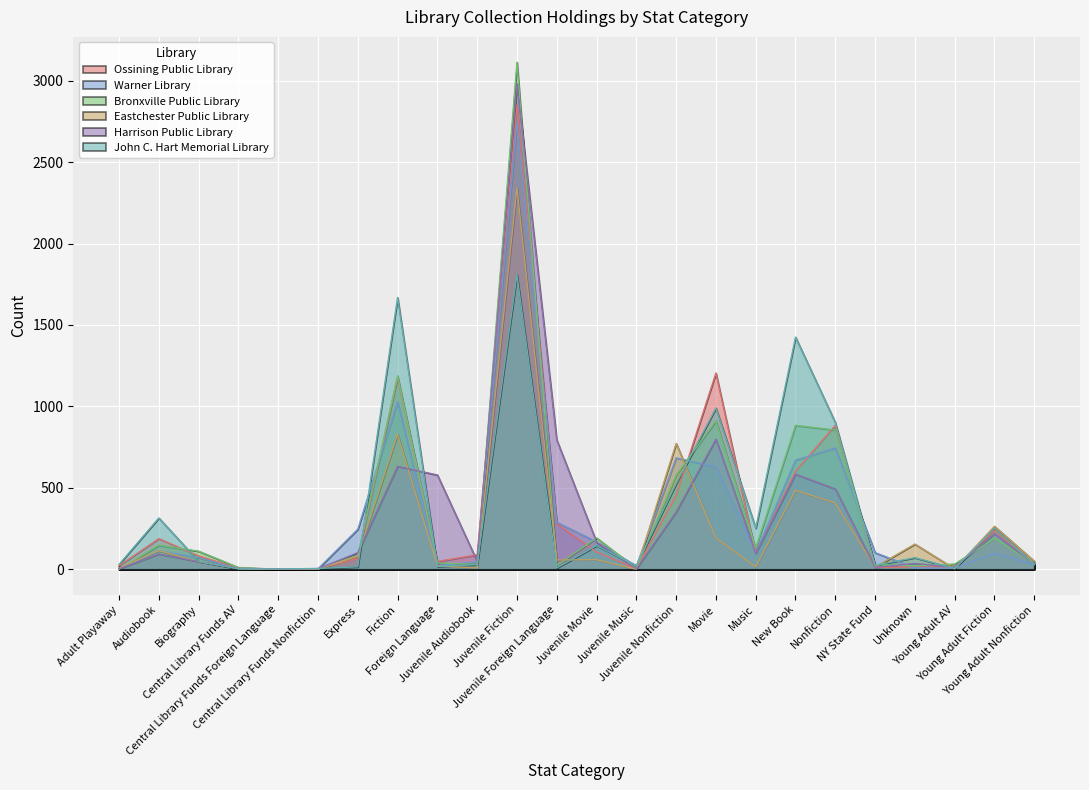

How many lines are shown in the chart?

6